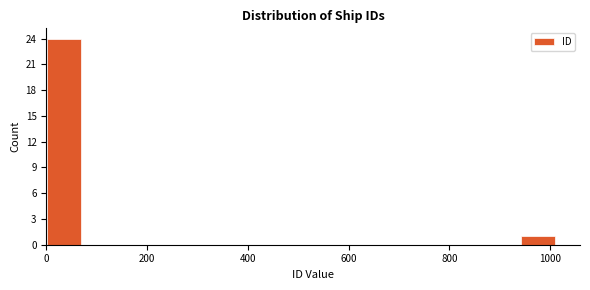

Around what value on the x-axis is the tallest bar? Give the approximate position of its centre, as read against the axis.

40